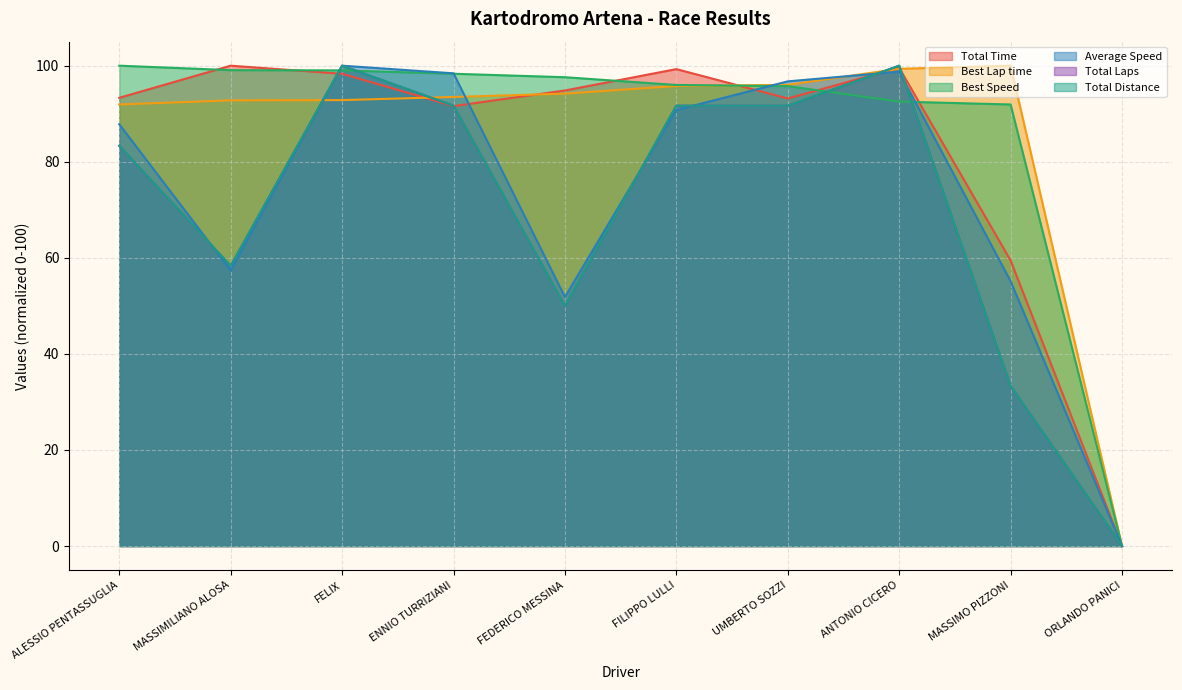

How many data points does each series have?

10